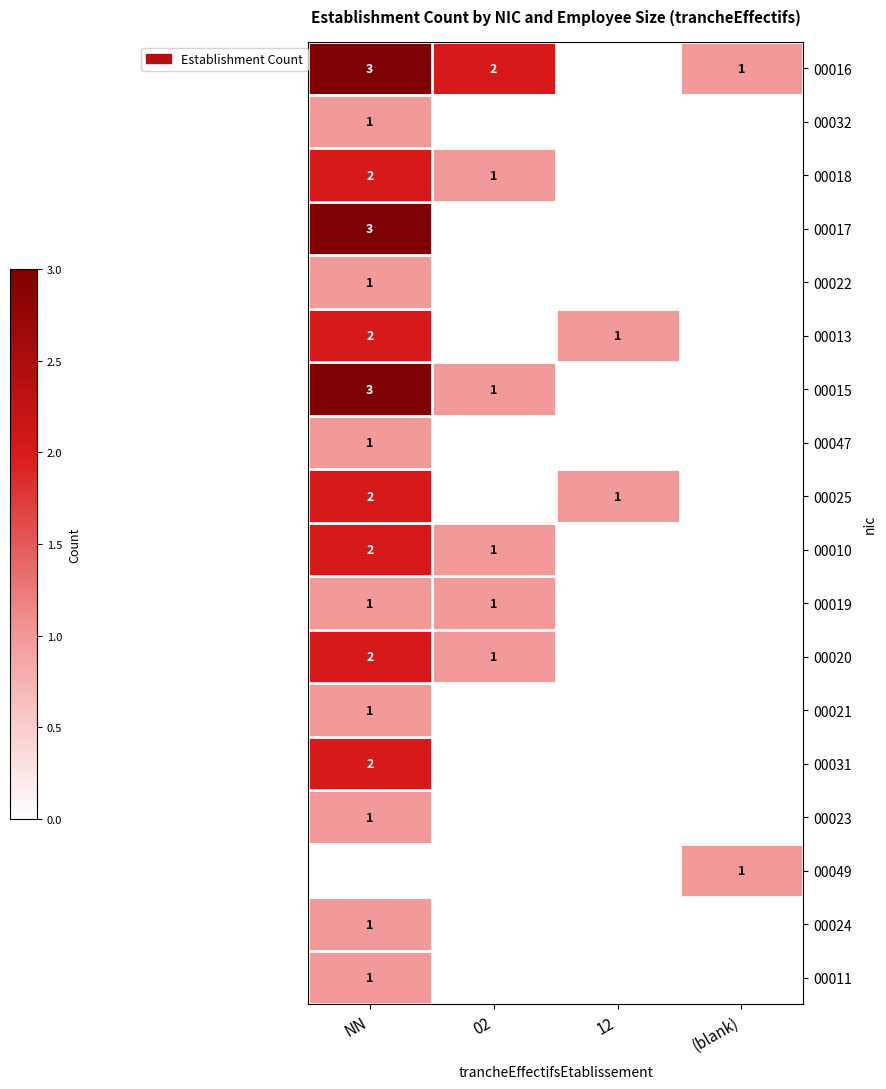

The 00025 series shows 0 at 12. True or false?

False